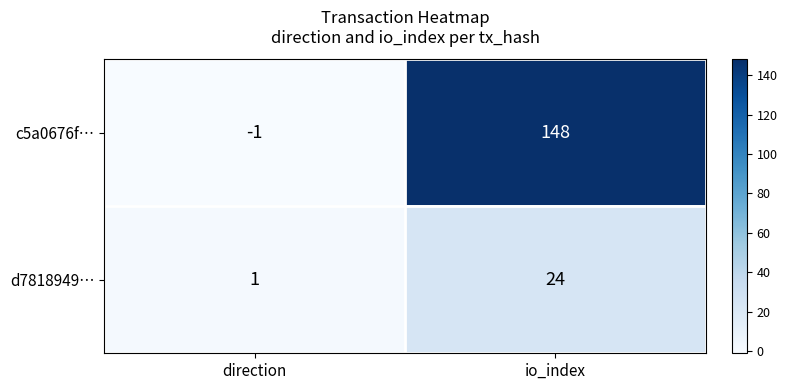

The c5a0676f… series shows 94 at io_index. True or false?

False